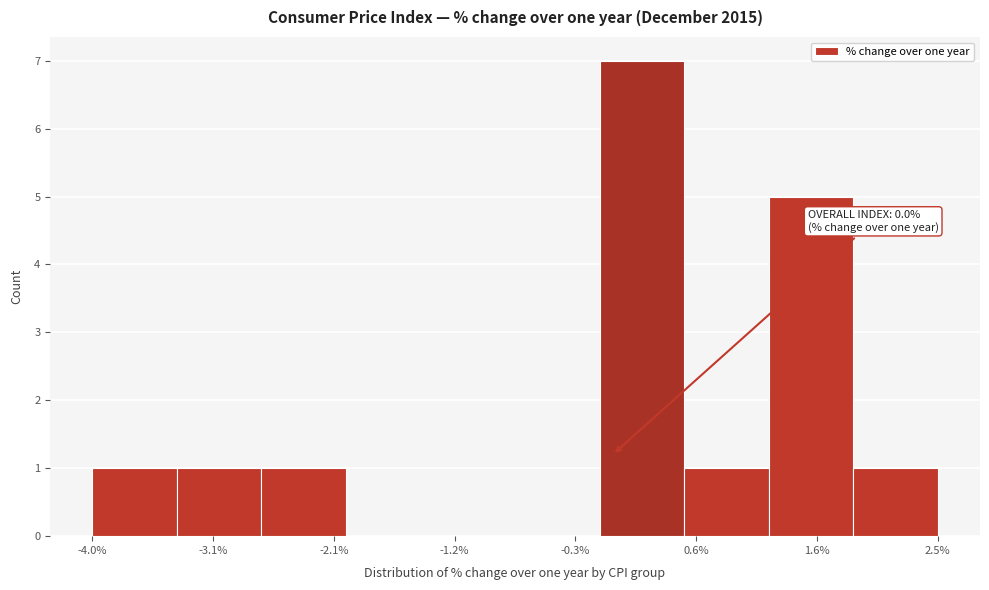

Which range on the x-axis has the tallest bar?

-0.10 to 0.55